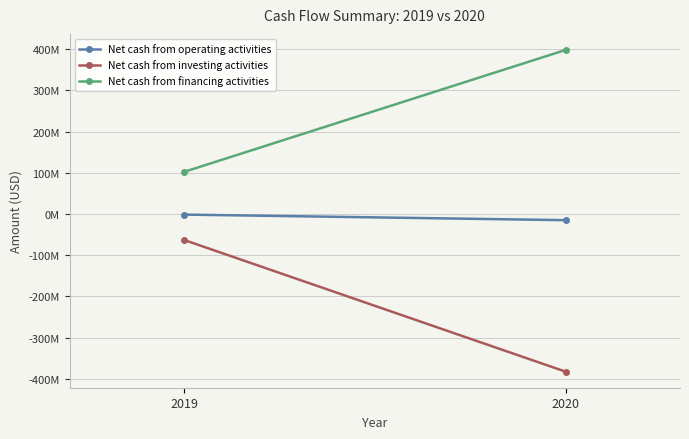

Is the value of Net cash from investing activities at 2019 greater than the value of Net cash from operating activities at 2020?

No